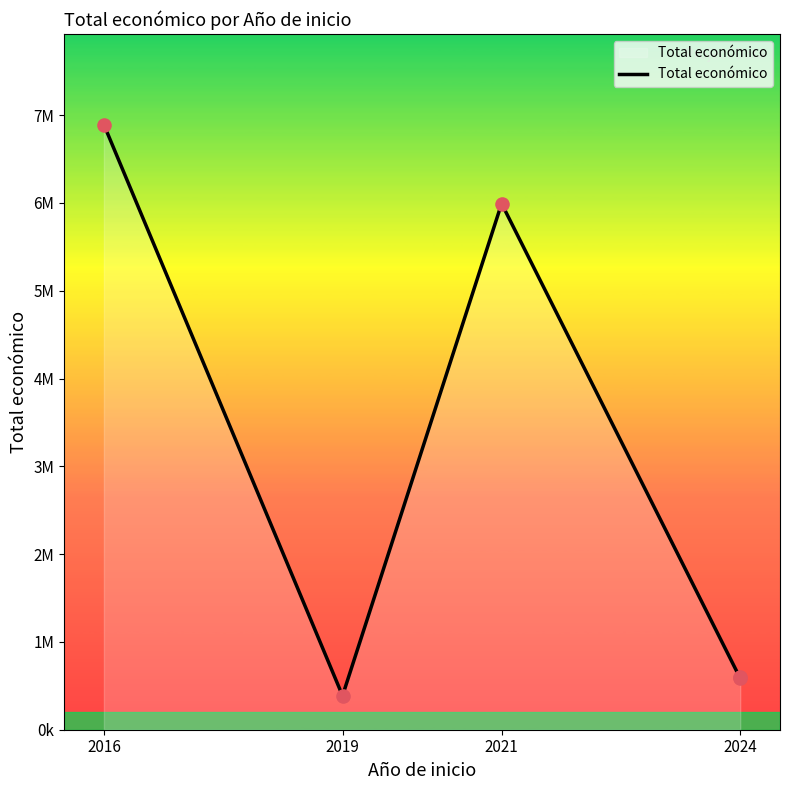

What is the change in value from 2016 to 2024?

-6305805